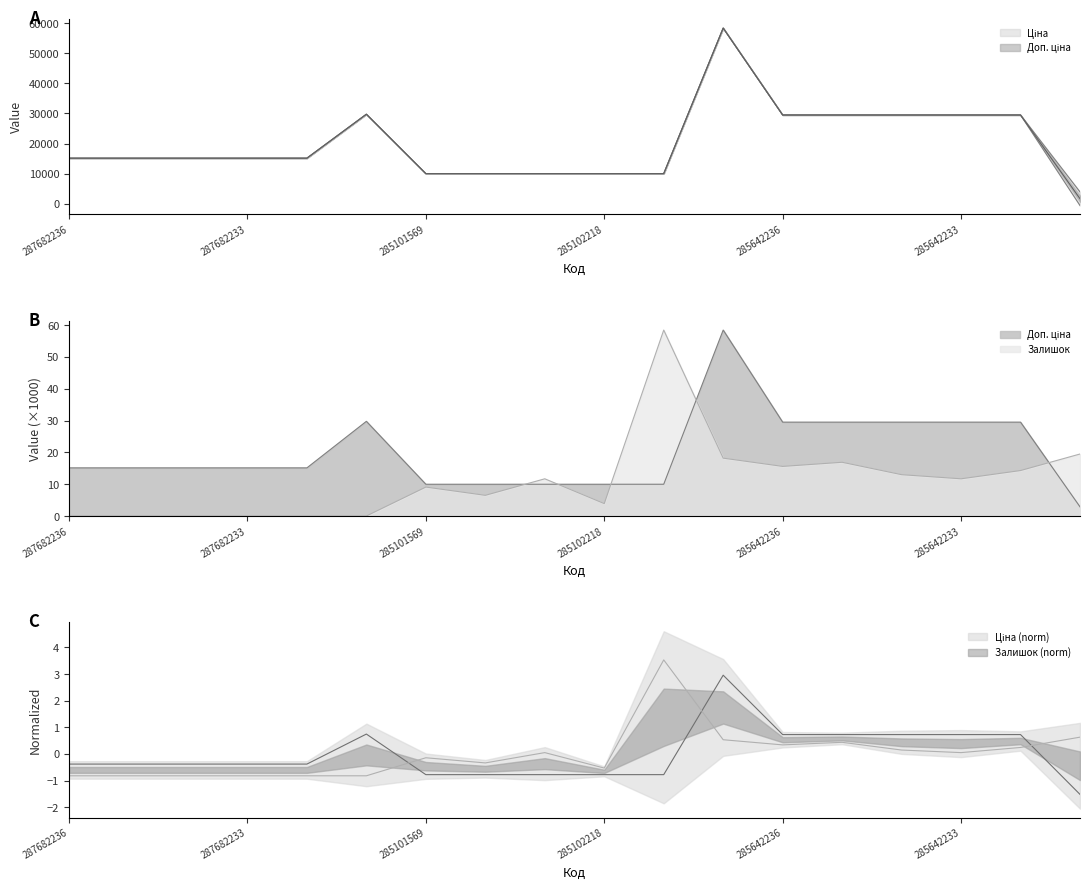

How many intersections are there between Залишок and Ціна?

2